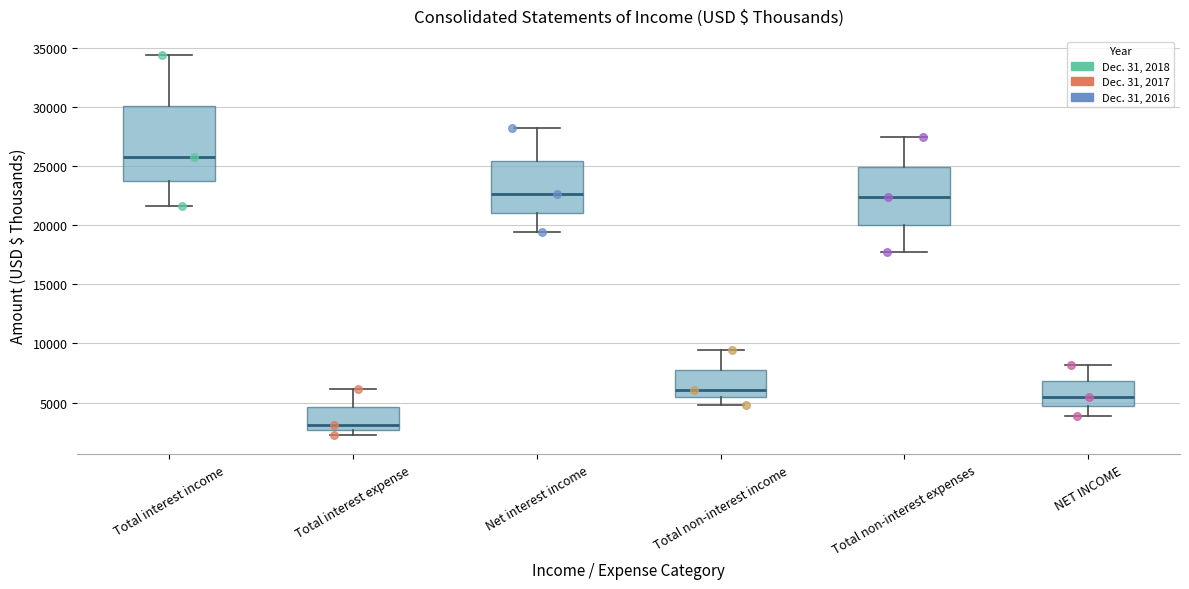

Reading left to right, transcribe this box plot: for each box, give where its median line is, the range the box spans, and where its two whiskers end, as read against the y-axis. The values are not printed on the chart, so give them approximately, as read against the axis.

Total interest income: median 26000, box 23500 to 30000, whiskers 21500 to 34500
Total interest expense: median 3000, box 2500 to 4500, whiskers 2000 to 6000
Net interest income: median 22500, box 21000 to 25500, whiskers 19500 to 28000
Total non-interest income: median 6000, box 5500 to 8000, whiskers 5000 to 9500
Total non-interest expenses: median 22500, box 20000 to 25000, whiskers 17500 to 27500
NET INCOME: median 5500, box 4500 to 7000, whiskers 4000 to 8000